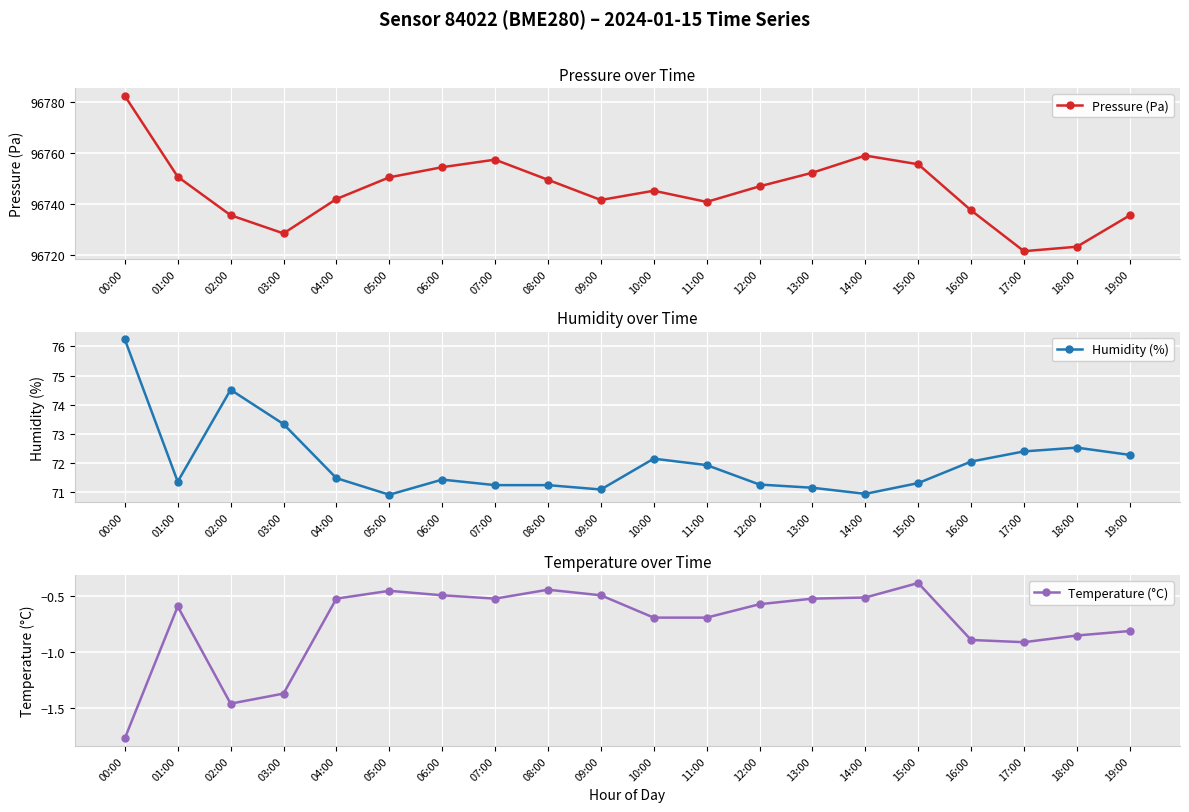

What are all the series names shown in the legend?

Pressure (Pa), Humidity (%), Temperature (°C)